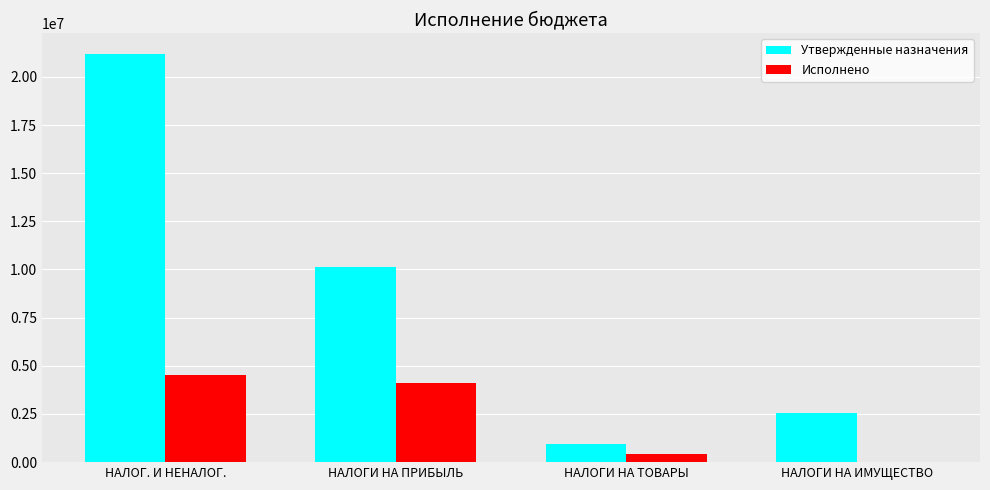

Does the chart contain stacked bars?

No